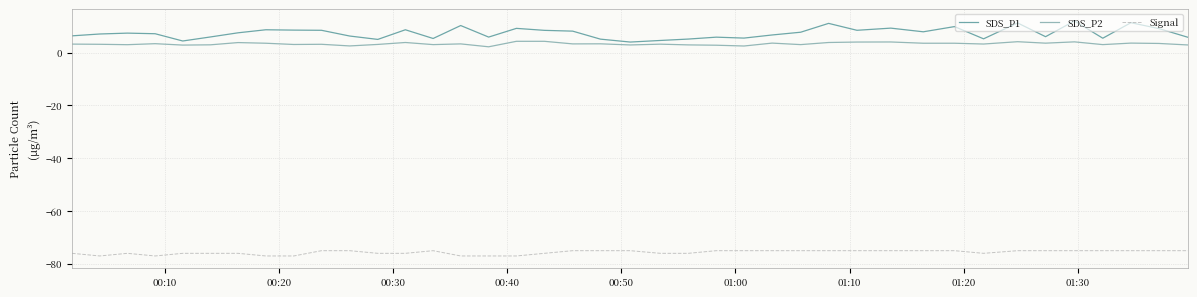

What is the greatest value displayed?

12.0